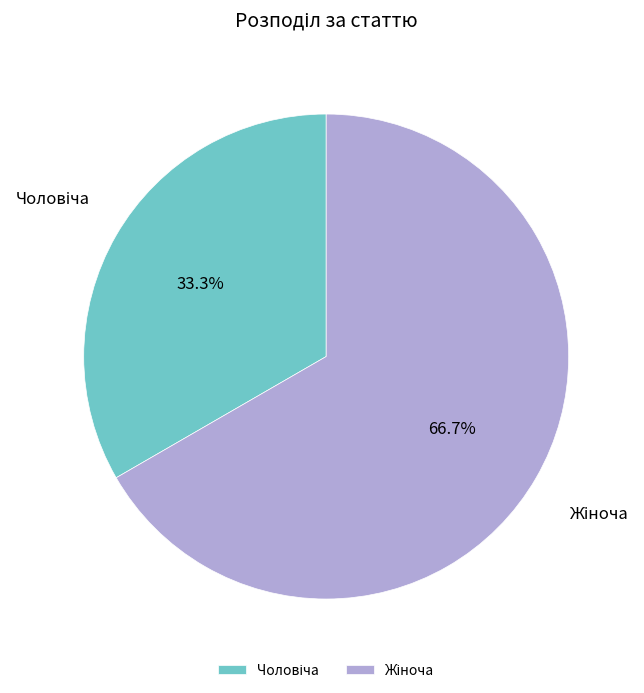

Does any single category account for the majority?

Yes